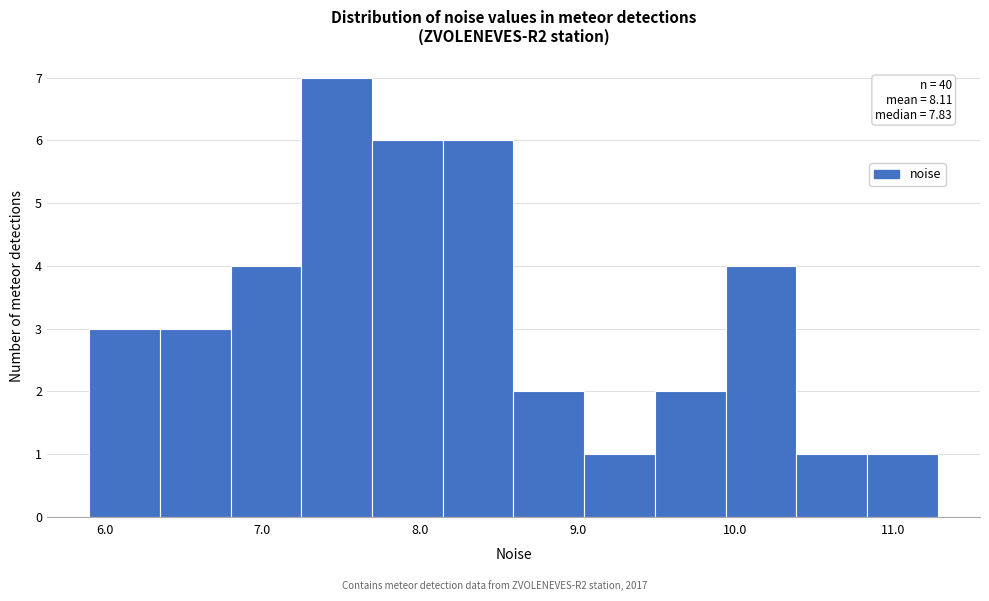

Over which range of the x-axis is the bar tallest?

7.2 to 7.7